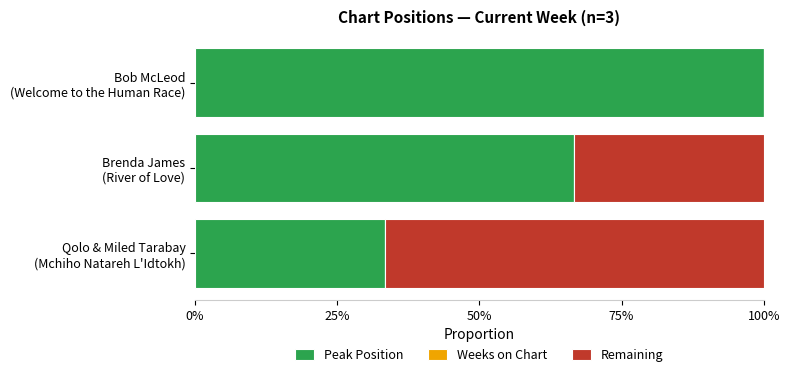

Count the number of data series in this chart.

2